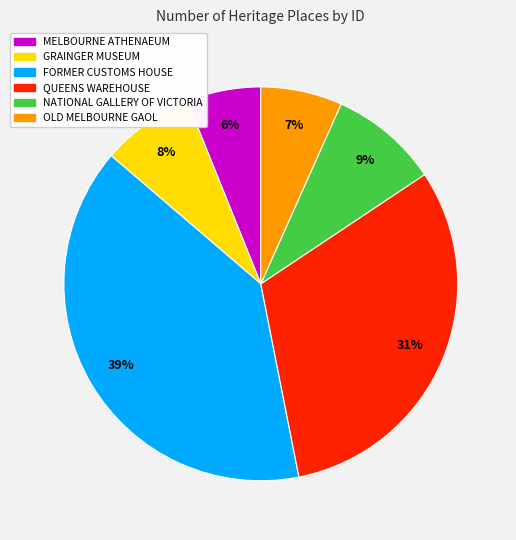

Rank the categories by value from highest to lowest.

FORMER CUSTOMS HOUSE, QUEENS WAREHOUSE, NATIONAL GALLERY OF VICTORIA, GRAINGER MUSEUM, OLD MELBOURNE GAOL, MELBOURNE ATHENAEUM